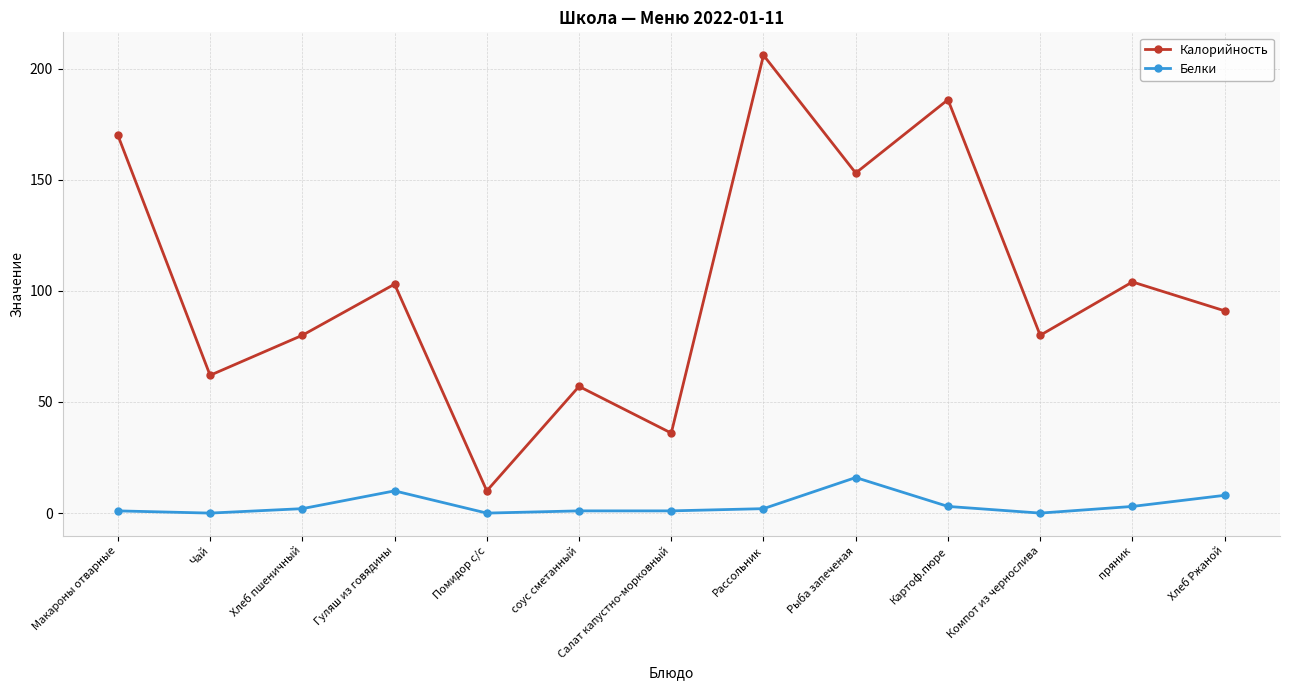

Rank the series by their average value, from lowest to highest.

Белки, Калорийность